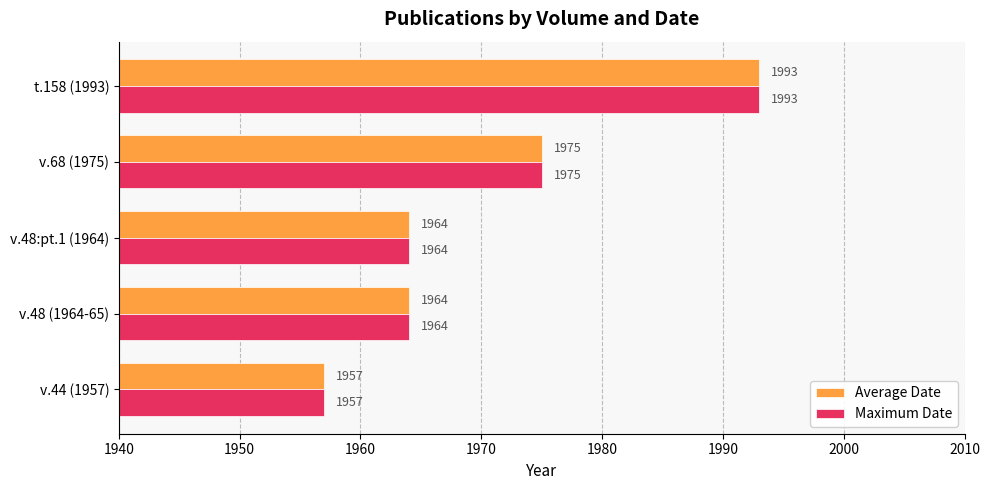

Read the Average Date value at v.68 (1975).

1975